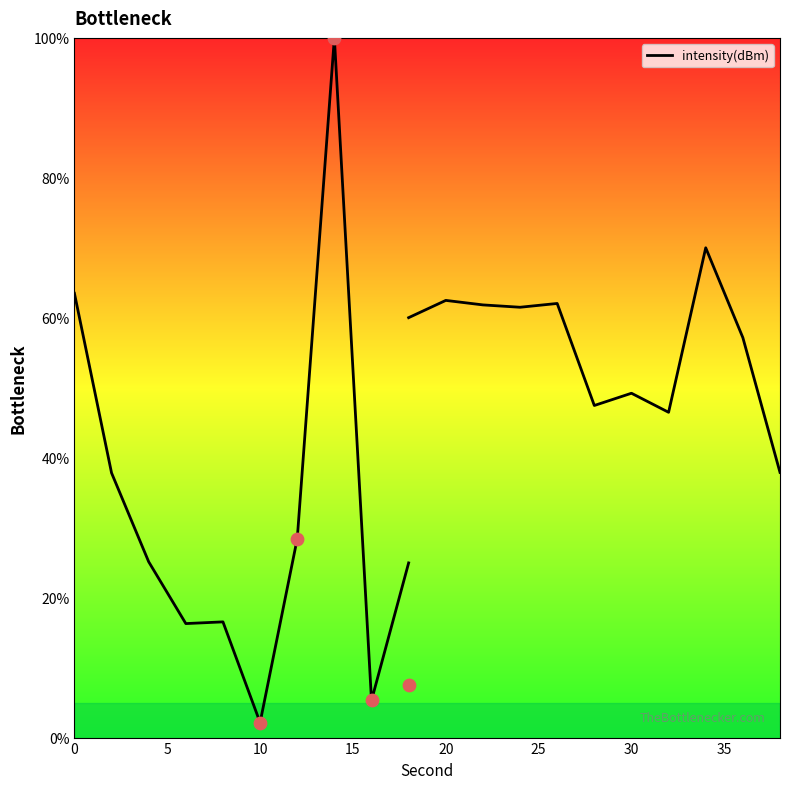

Which has a higher value, 10 or 30?

30